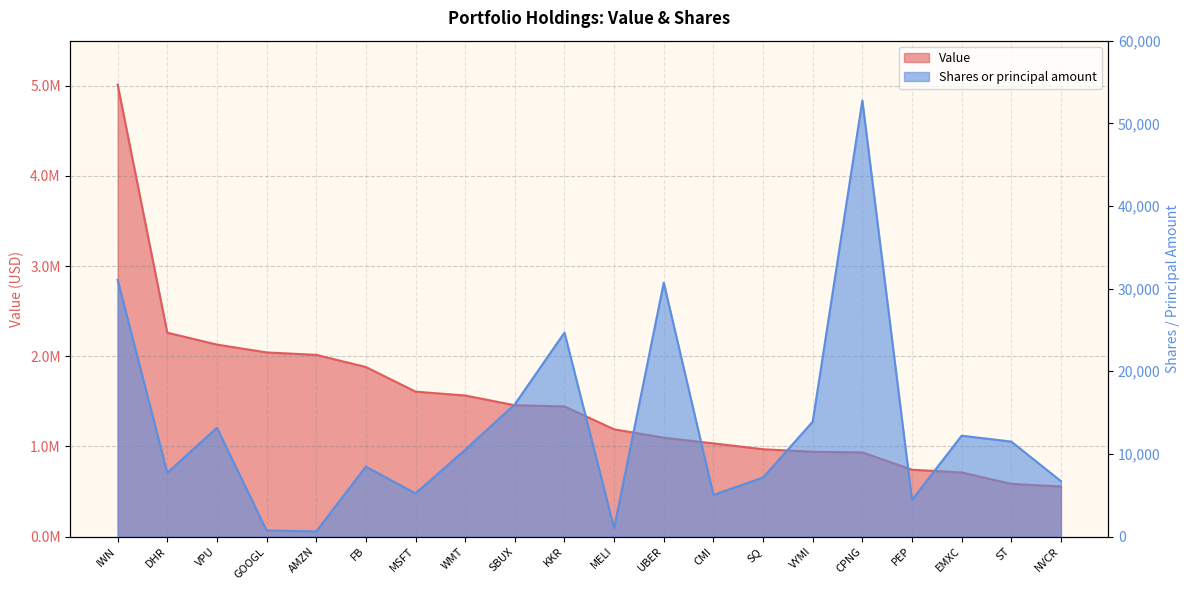

Where is the first local minimum for Shares or principal amount?

DHR